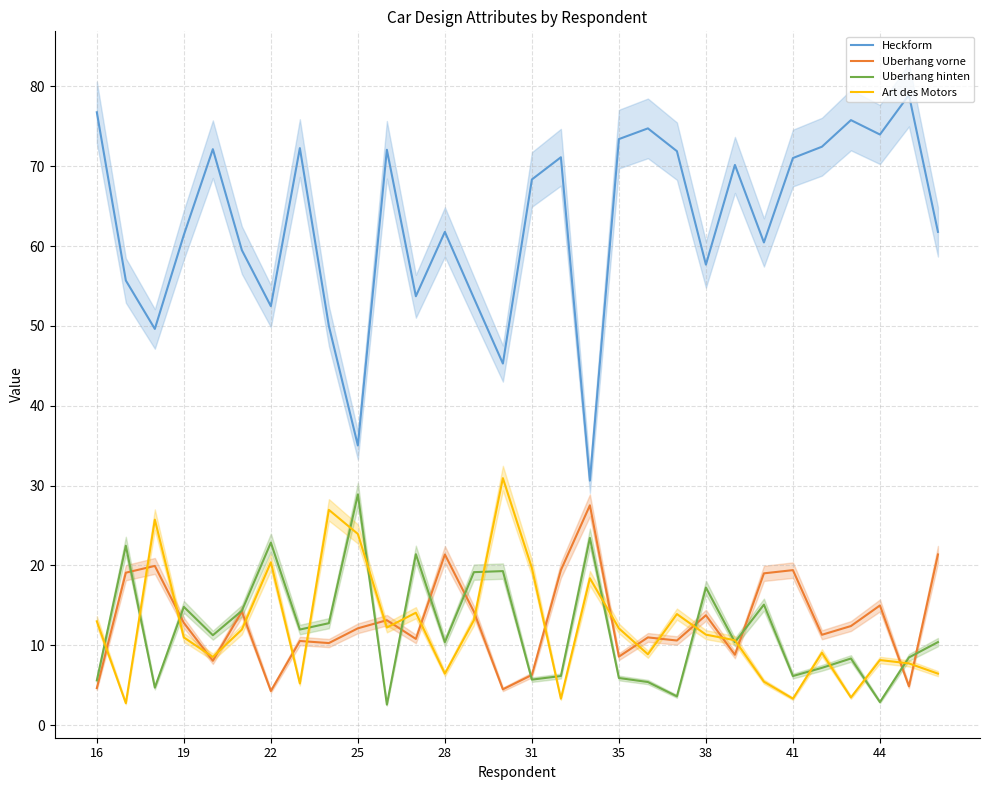

Which category has the highest value in the Uberhang hinten series?

25